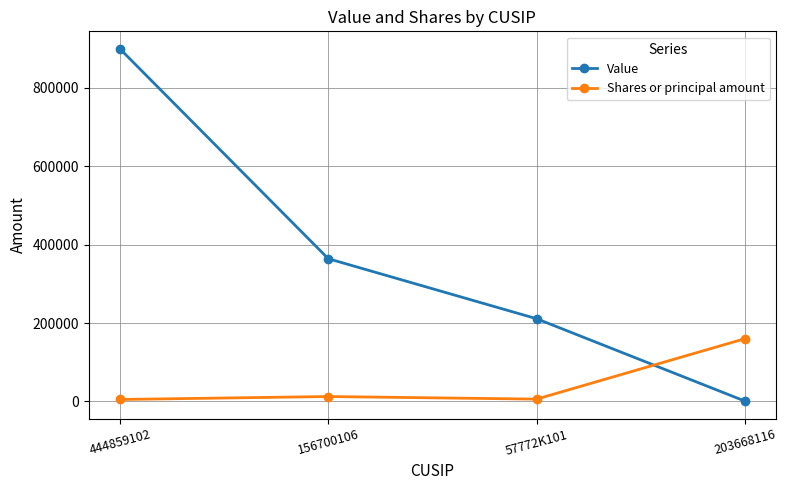

Does the chart display data point markers on the line(s)?

Yes